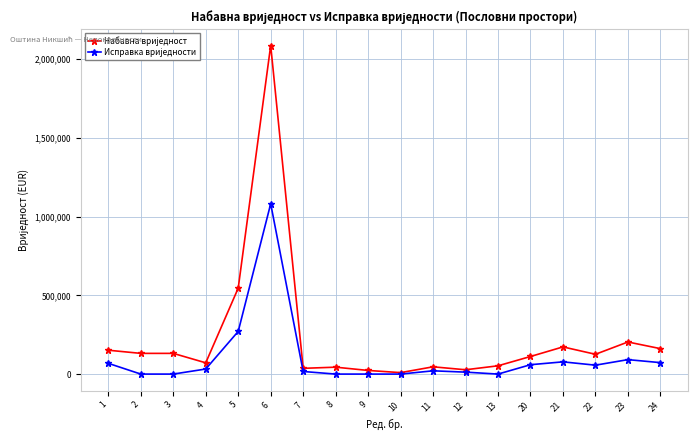

What is the total value across all series at 23?

295425.9